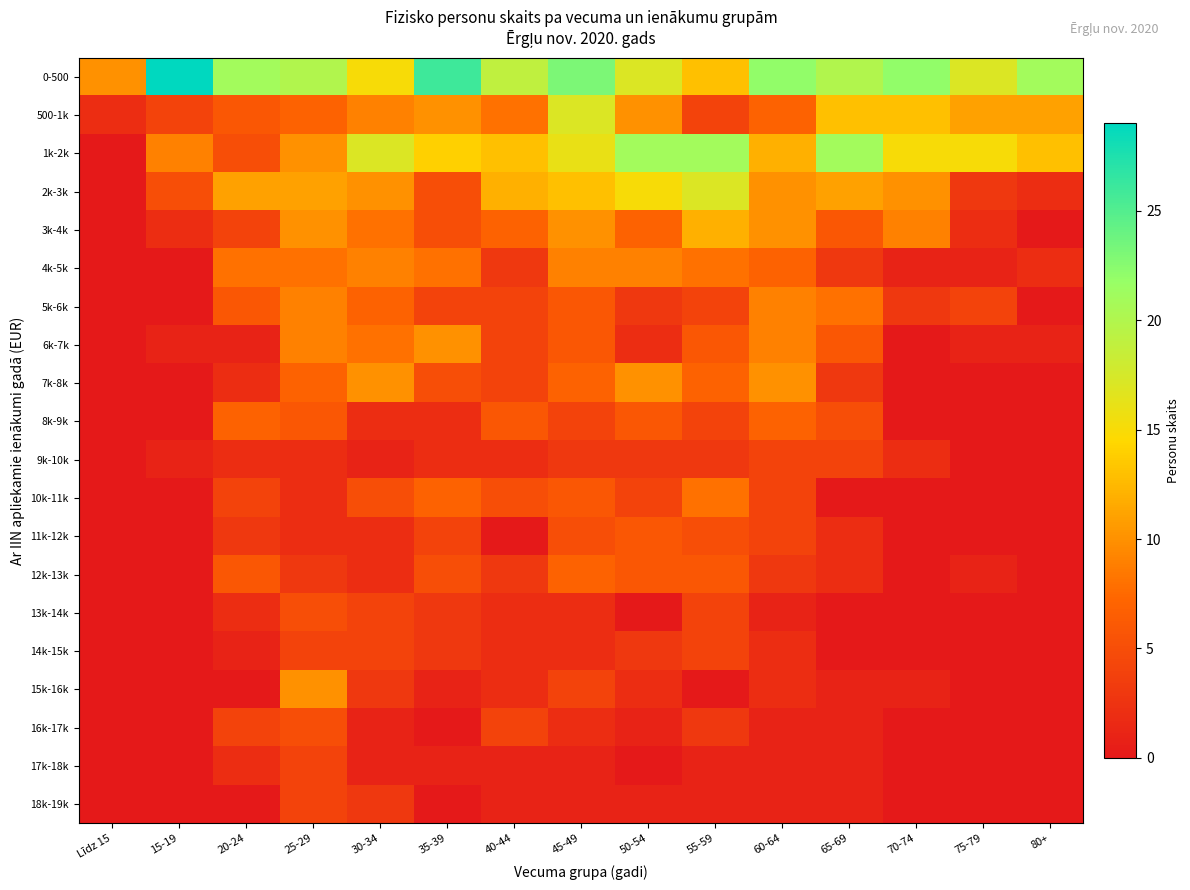

Which label corresponds to the smallest value in the chart?

Līdz 15